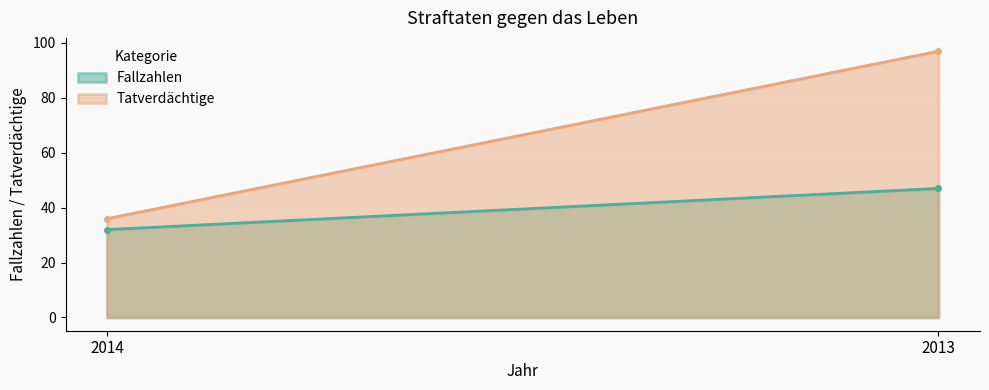

What is the sum of all Tatverdächtige values?

133